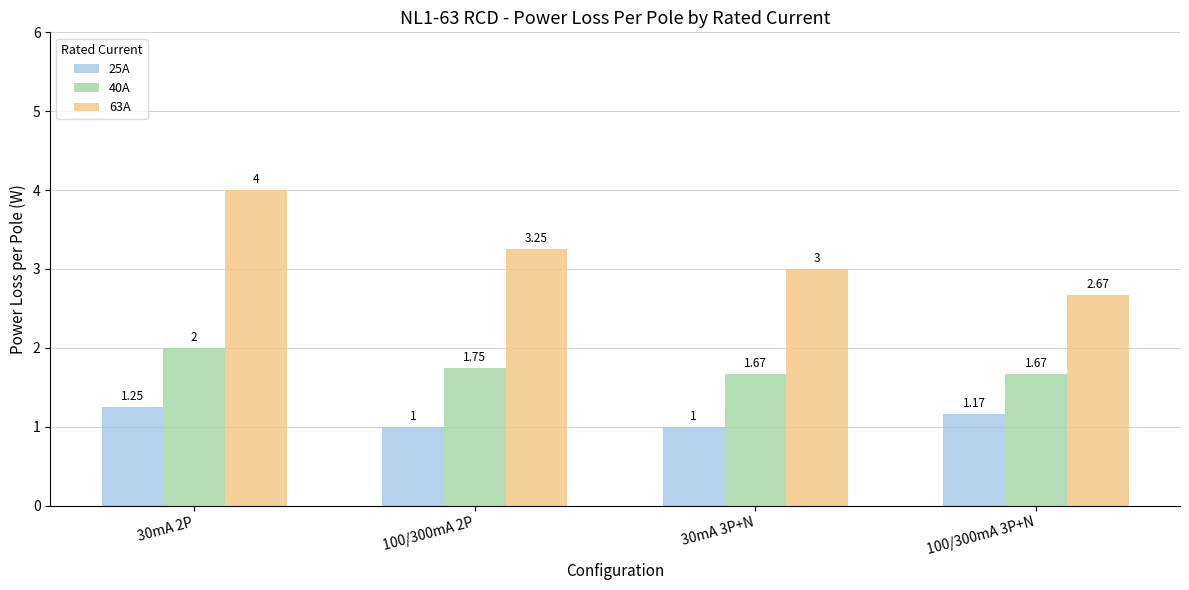

Rank the categories by 63A value from lowest to highest.

100/300mA 3P+N, 30mA 3P+N, 100/300mA 2P, 30mA 2P